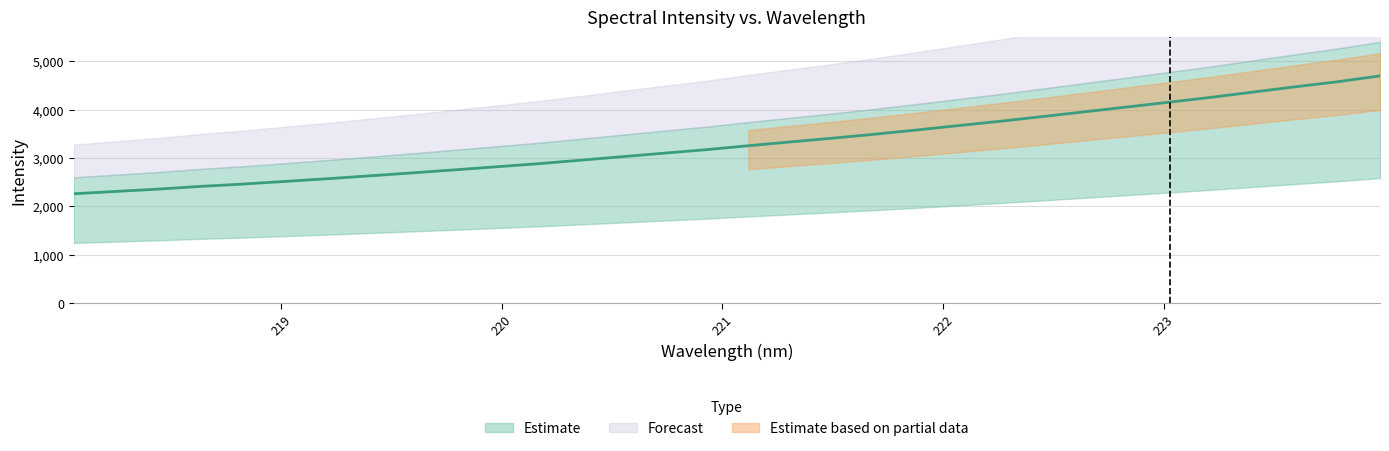

Reading right to left, what are all the values shown in this chart?

223.9802=4695.2	223.7895=4575.7	223.5987=4471.2	223.408=4363.0	223.2172=4253.5	223.0264=4152.9	222.8355=4053.1	222.6447=3954.5	222.4538=3855.7	222.263=3759.3	222.0721=3668.8	221.8812=3576.9	221.6902=3489.3	221.4993=3407.6	221.3083=3330.1	221.1174=3251.2	220.9264=3169.6	220.7354=3097.0	220.5444=3023.8	220.3533=2950.2	220.1623=2878.2	219.9712=2813.9	219.7801=2750.1	219.589=2687.9	219.3979=2627.1	219.2067=2567.9	219.0156=2512.4	218.8244=2457.1	218.6332=2409.8	218.442=2353.7	218.2508=2305.7	218.0596=2258.0